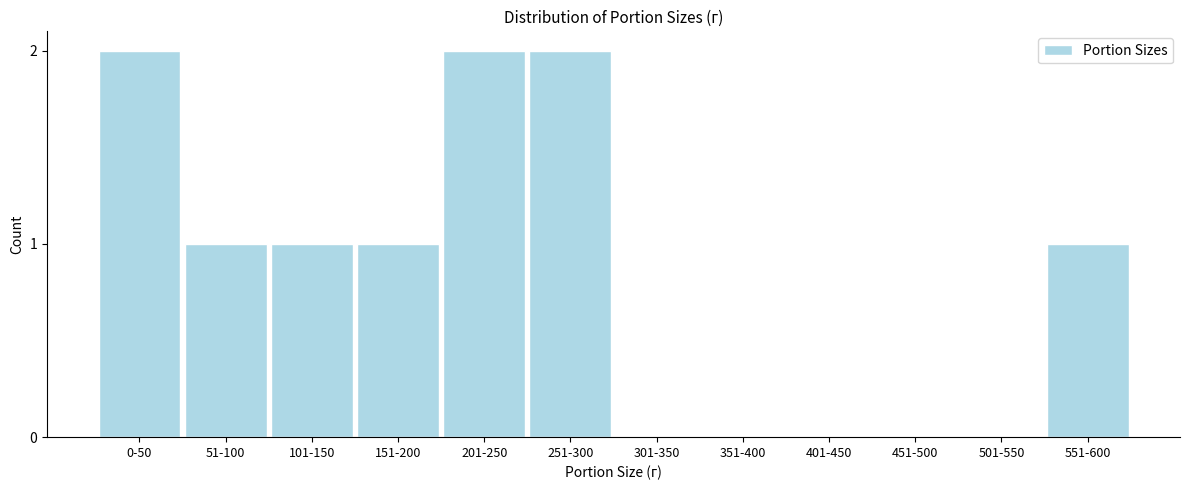

Reading right to left, extract all data points from this chart.

551-600=1	501-550=0	451-500=0	401-450=0	351-400=0	301-350=0	251-300=2	201-250=2	151-200=1	101-150=1	51-100=1	0-50=2